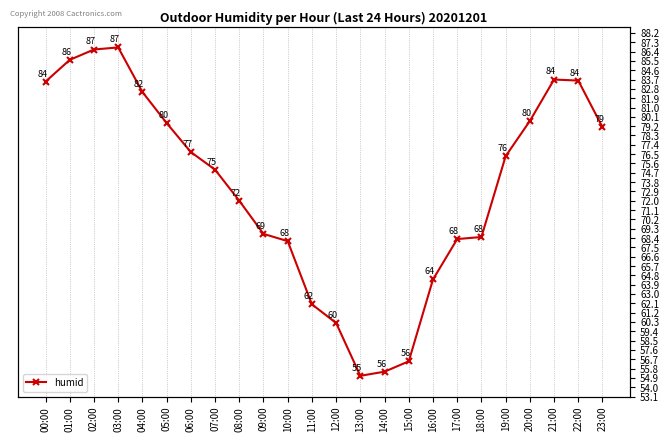

Rank the categories by value from lowest to highest.

13:00, 14:00, 15:00, 12:00, 11:00, 16:00, 10:00, 17:00, 18:00, 09:00, 08:00, 07:00, 19:00, 06:00, 23:00, 05:00, 20:00, 04:00, 00:00, 22:00, 21:00, 01:00, 02:00, 03:00